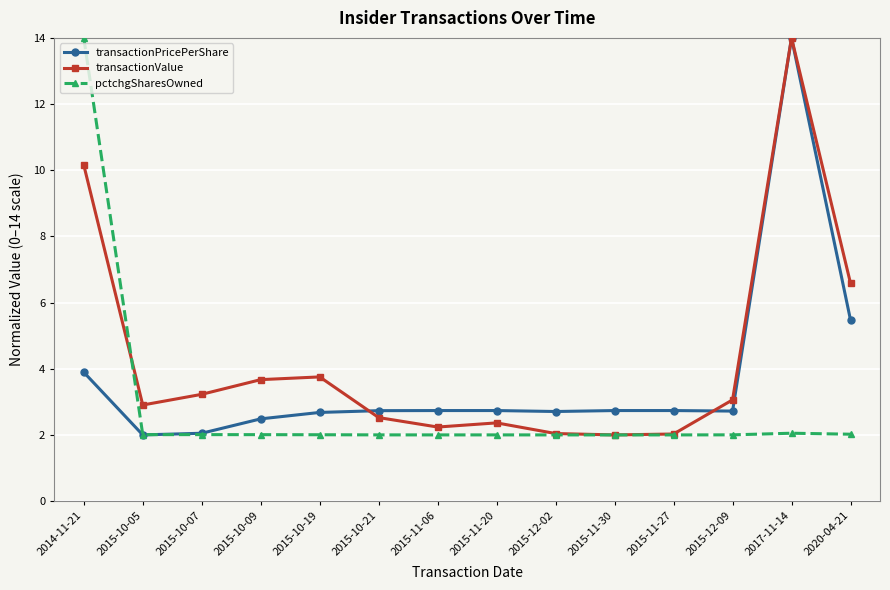

How many series are shown in this chart?

3